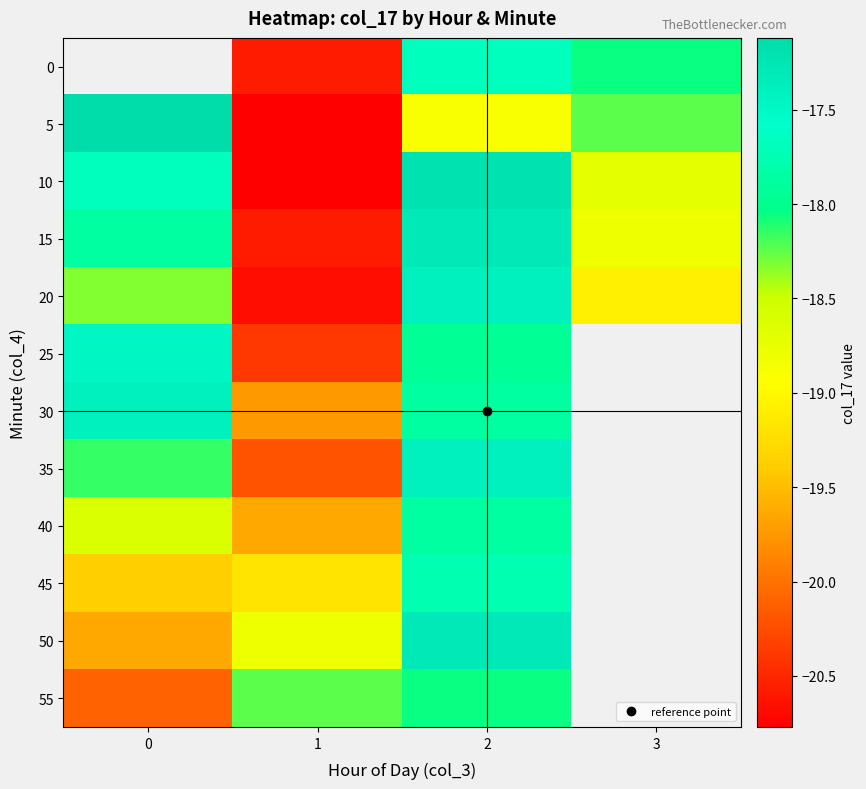

At which category does the chart reach its minimum across all series?

1